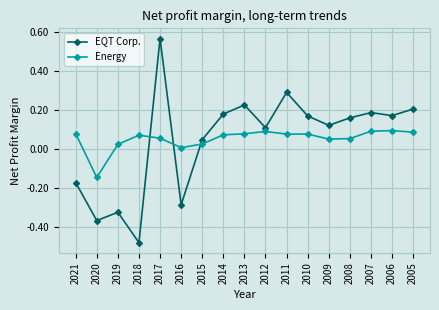

Which series has the widest spread of values?

EQT Corp.